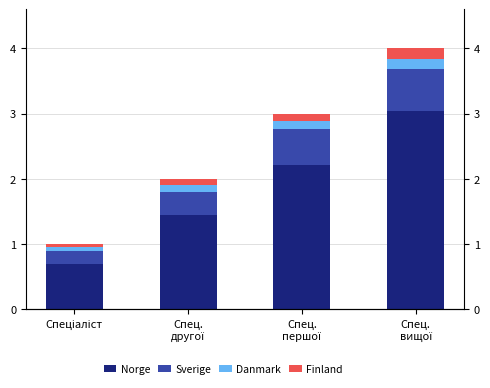

What is the sum of the Danmark values at Спец.
першої and Спец.
вищої?

0.3